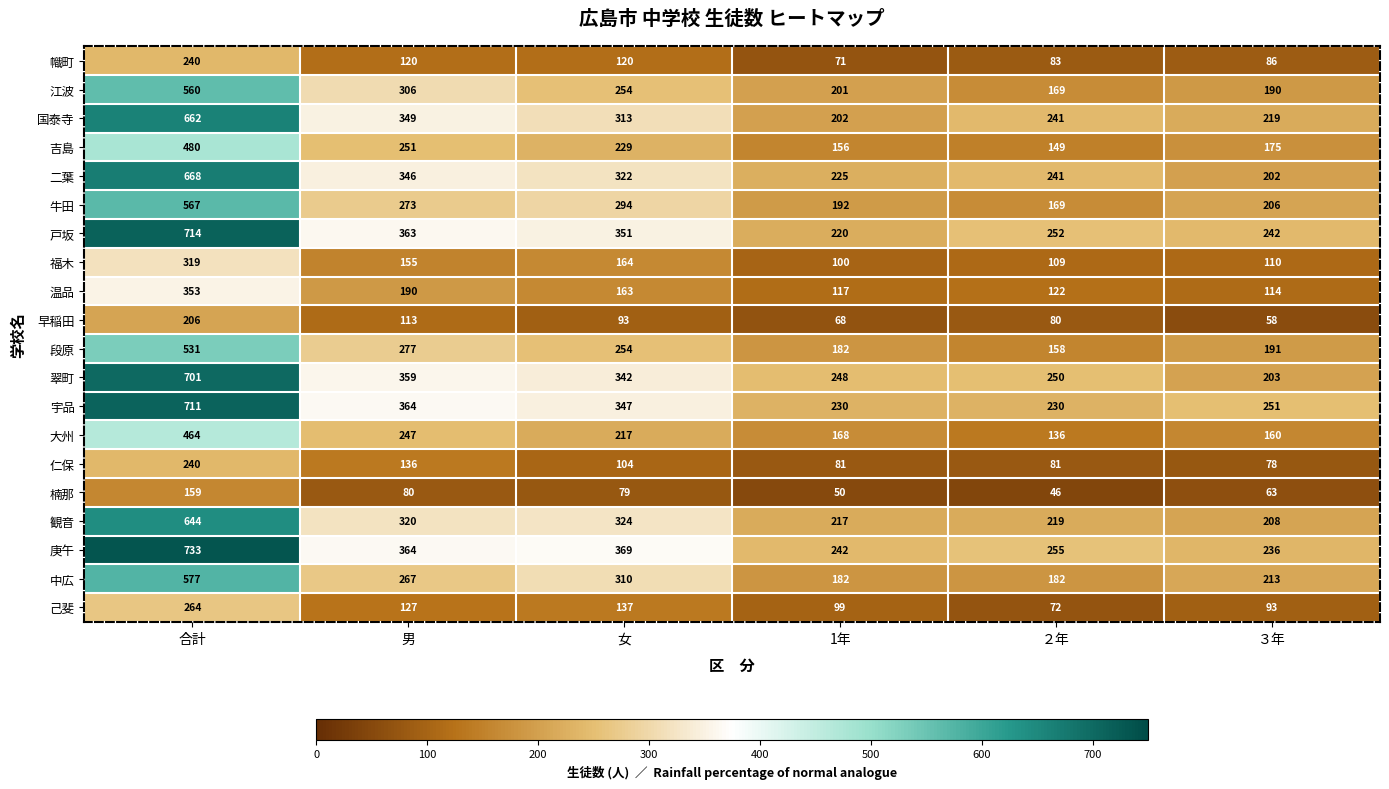

Where does the 牛田 series first go above 273?

合計